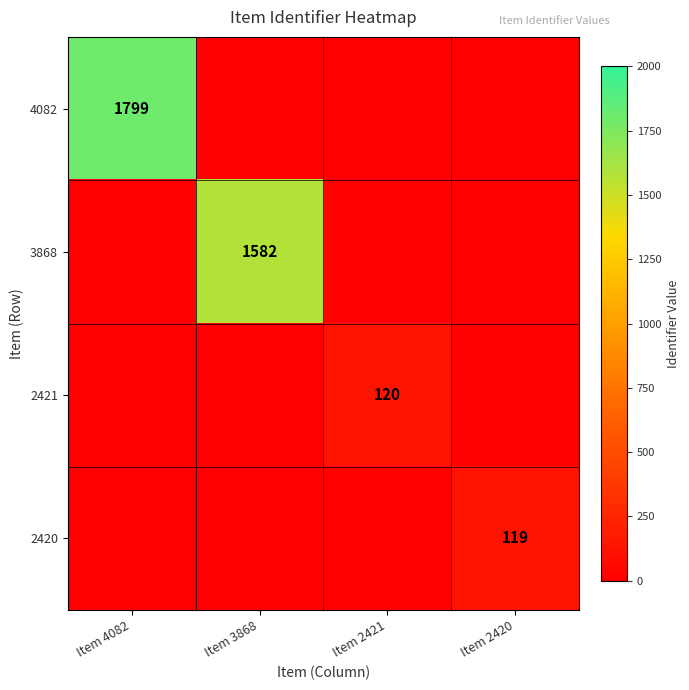

Is it true that 4082 equals 1238 at Item 4082?

False